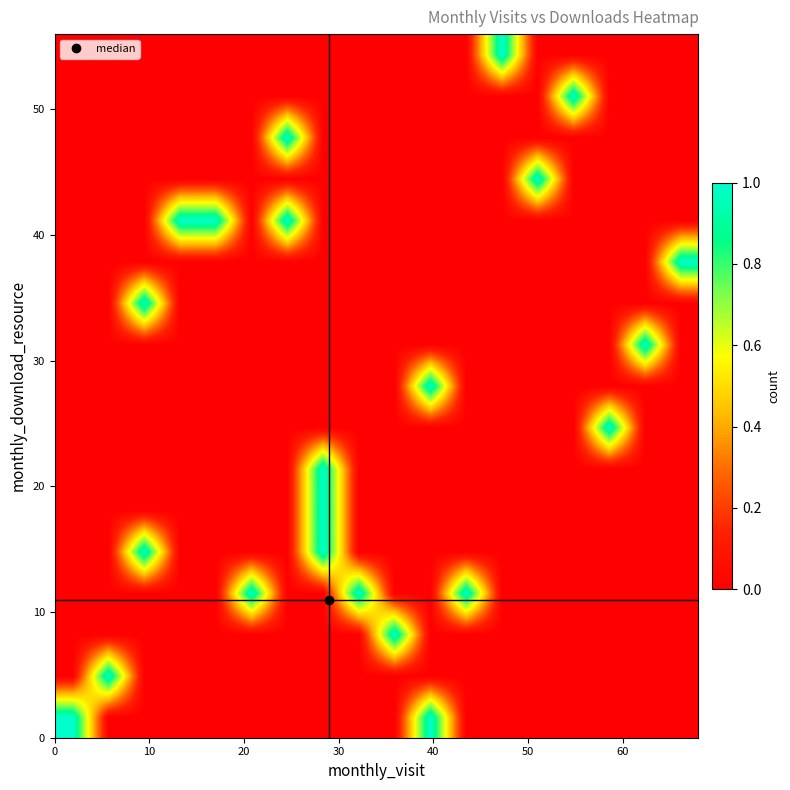

Count the number of categories in the chart.

18